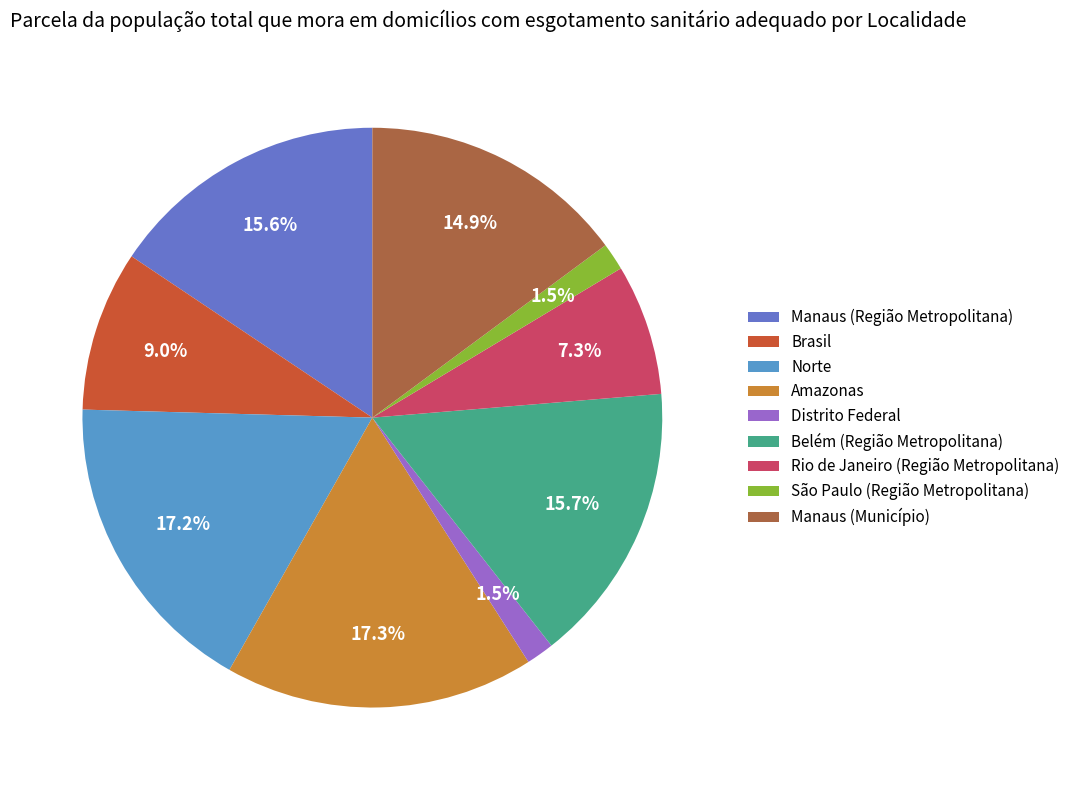

Is it true that Amazonas is 29% of the pie?

False